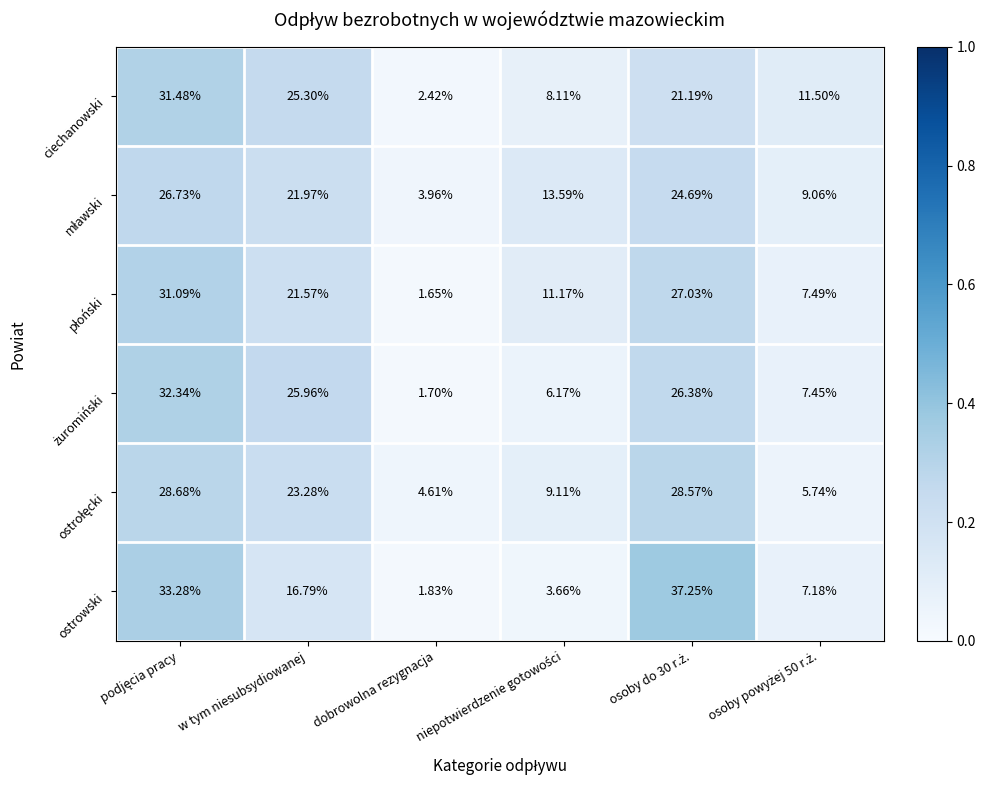

Which series has the widest spread of values?

ostrowski